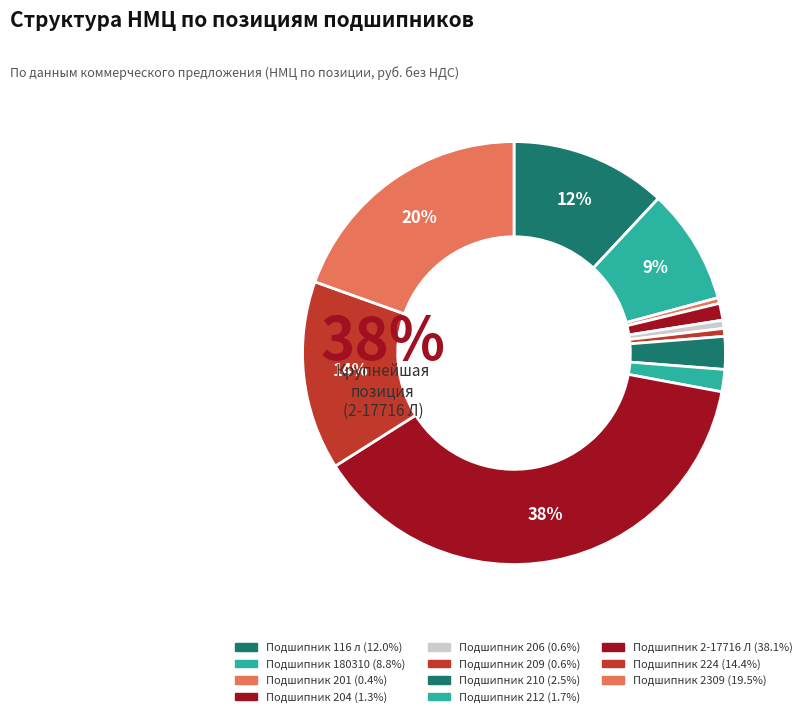

Between Подшипник 204 and Подшипник 2309, which is larger?

Подшипник 2309